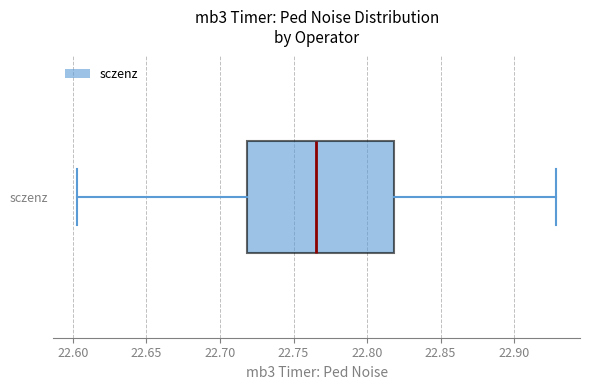

Transcribe this box plot: give where the median line is, the range the box spans, and where the two whiskers end, as read against the x-axis. The values are not printed on the chart, so give them approximately, as read against the axis.

median 22.765, box 22.720 to 22.820, whiskers 22.605 to 22.930